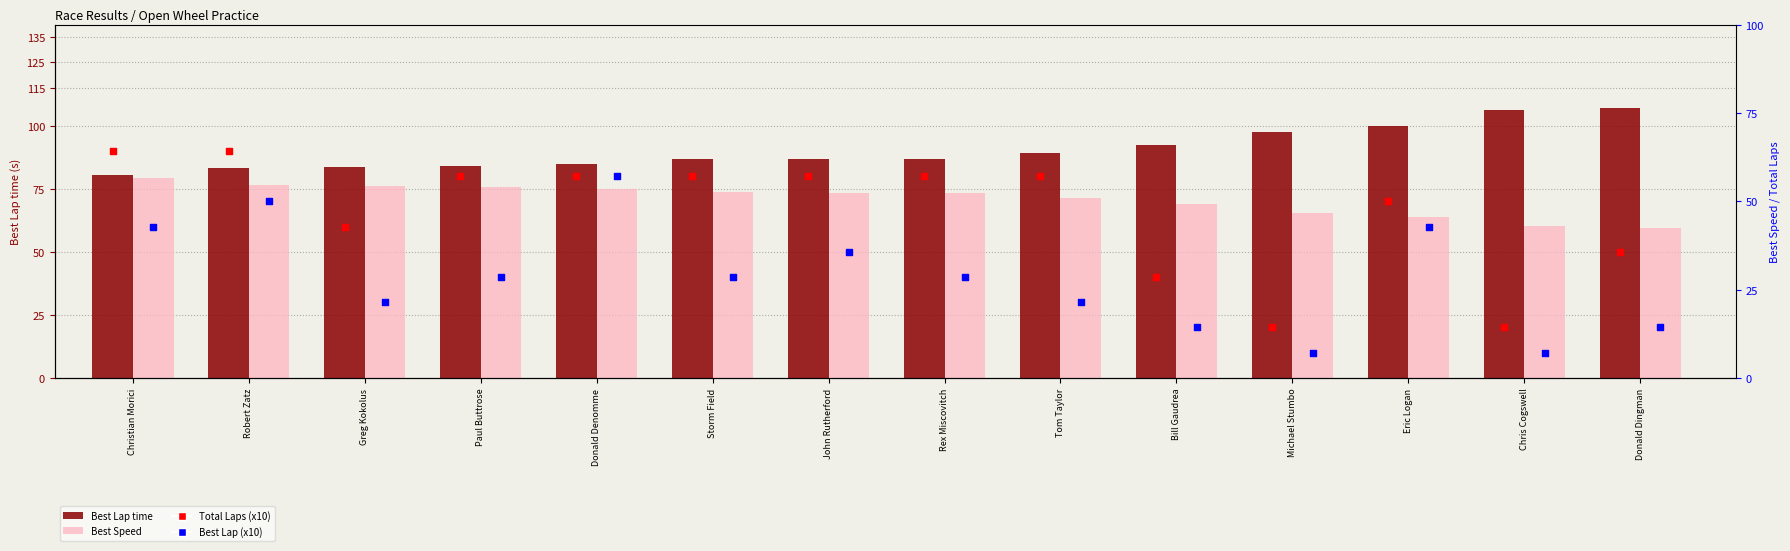

What are all the series names shown in the legend?

Best Lap time, Best Speed, Total Laps (x10), Best Lap (x10)